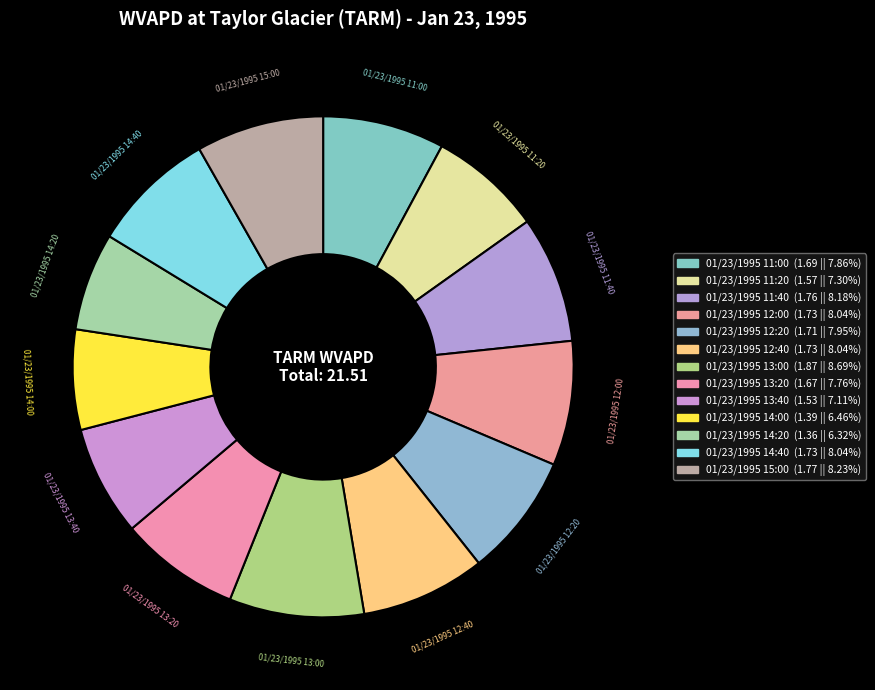

To the nearest percent, what is the difference between the 01/23/1995 14:00 and 01/23/1995 12:40 slice percentages?

2%